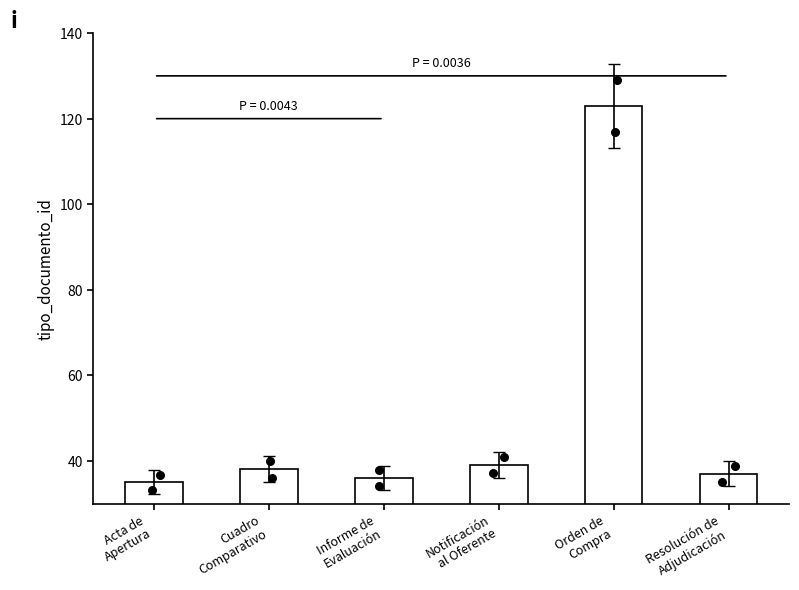

What is the change in value from Cuadro
Comparativo to Orden de
Compra?

+85